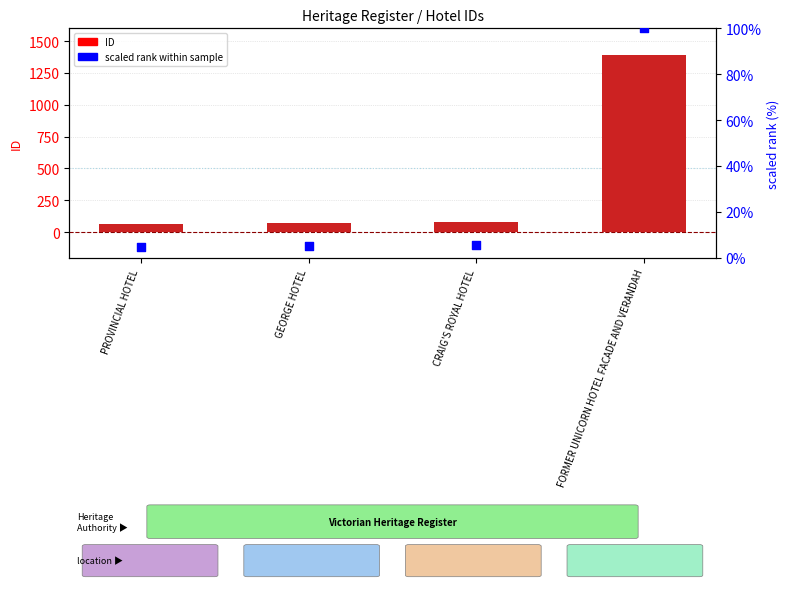

What are all the series names shown in the legend?

ID, scaled rank within sample